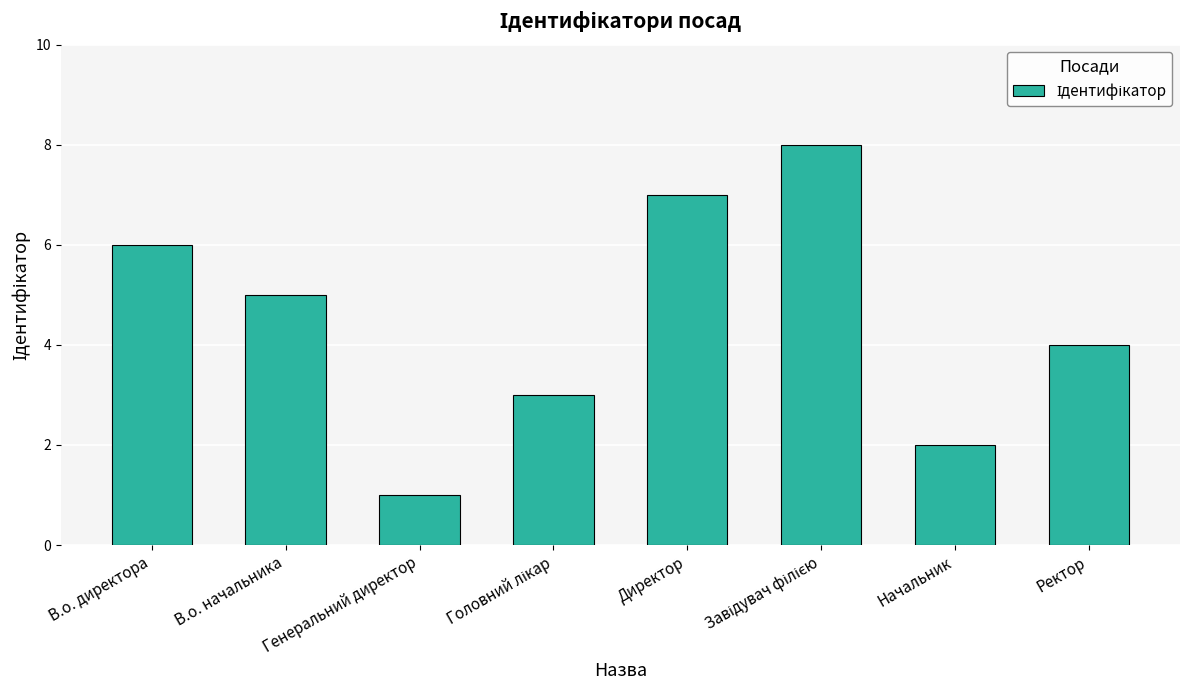

What is the change in value from В.о. начальника to Директор?

+2